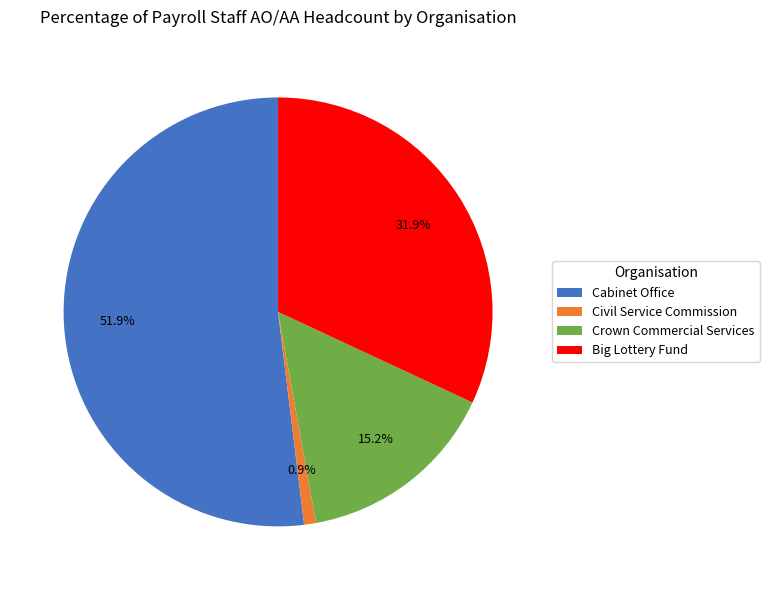

Is the sum of Civil Service Commission and Big Lottery Fund greater than half?

No